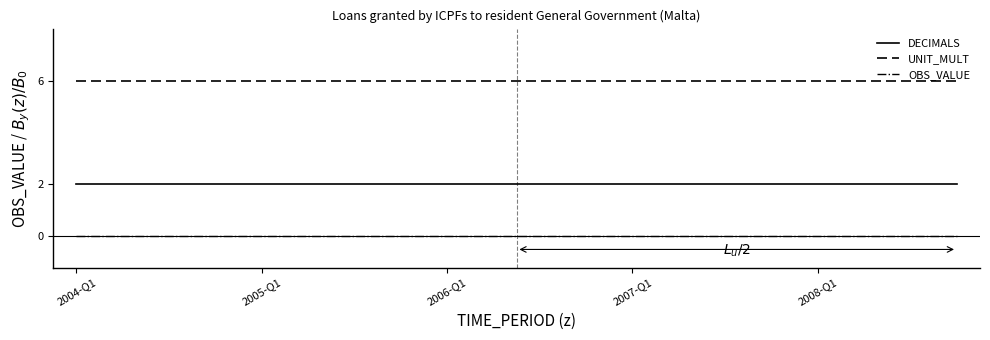

List the series in order of their peak value, lowest first.

OBS_VALUE, DECIMALS, UNIT_MULT